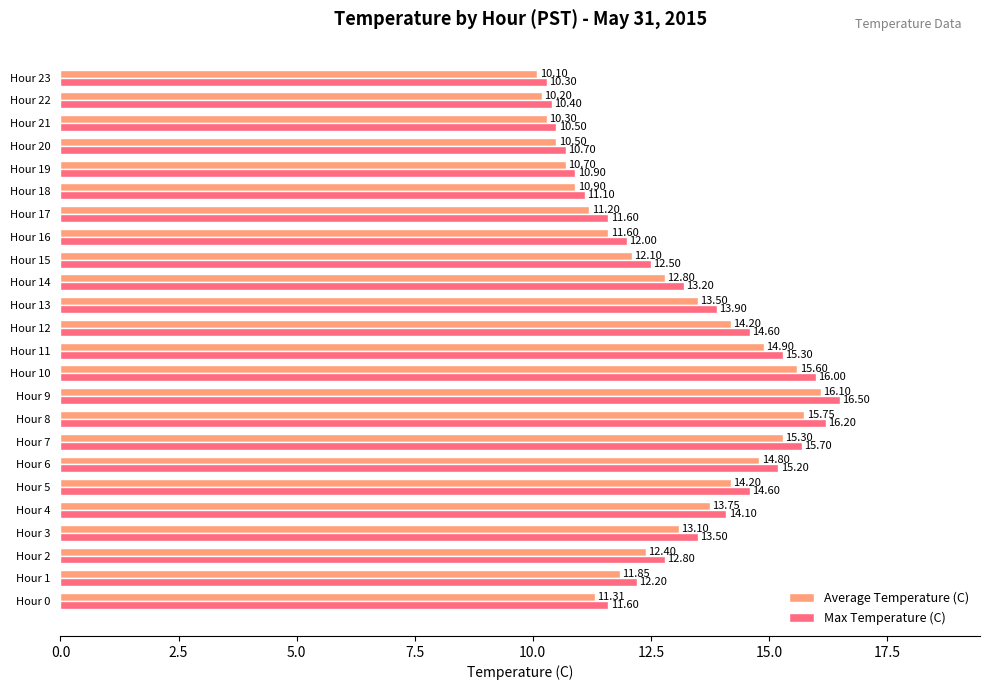

Between Hour 3 and Hour 18, which series saw the biggest shift?

Max Temperature (C)